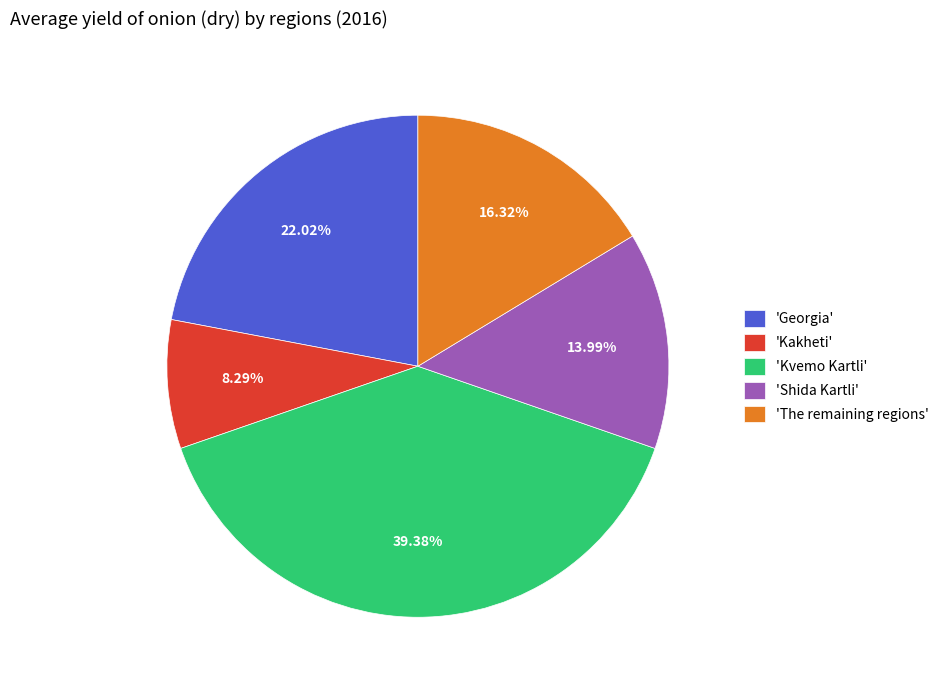

Does any single category account for the majority?

No